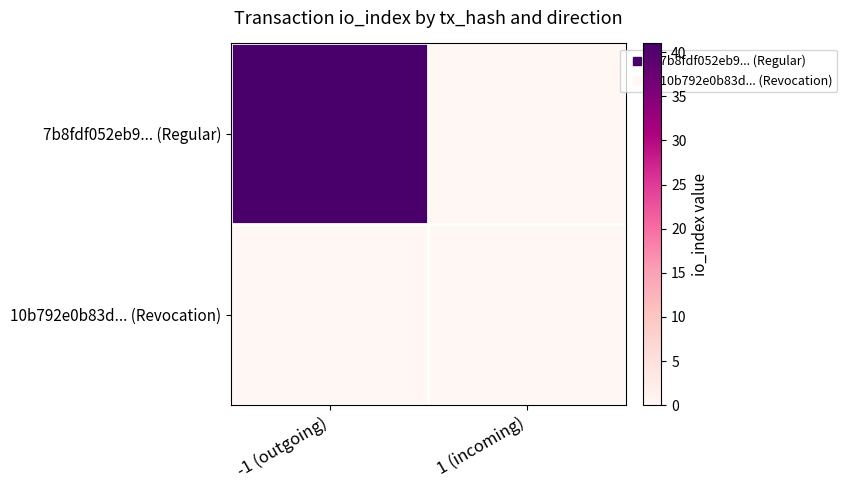

At which category is the sum across all series the highest?

-1 (outgoing)